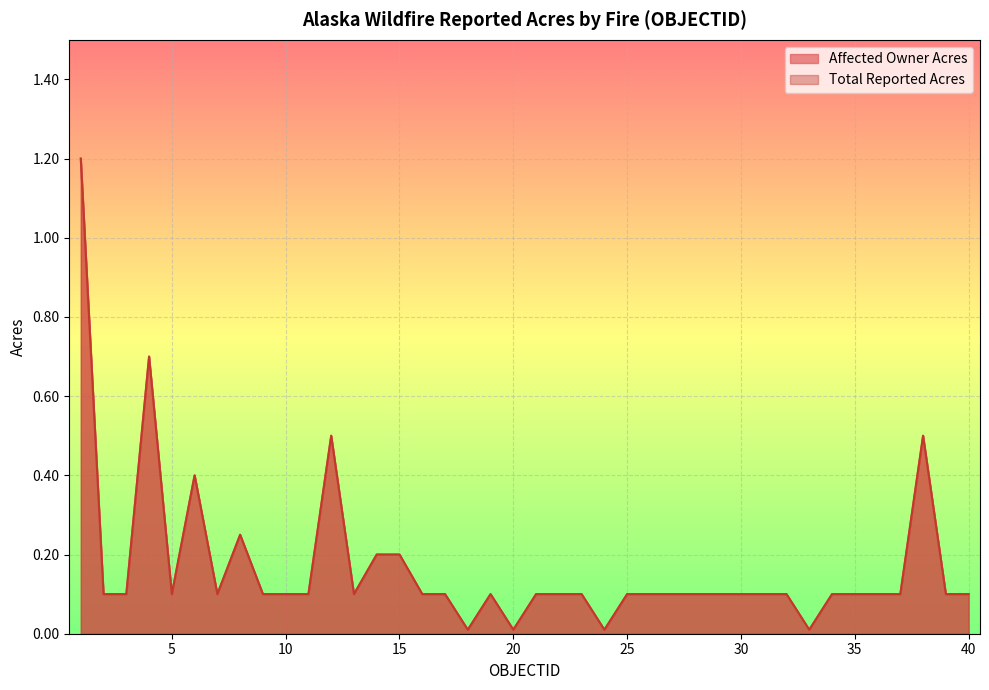

Reading left to right, extract all data points from this chart.

Affected Owner Acres: 1.2	0.1	0.1	0.7	0.1	0.4	0.1	0.2	0.1	0.1	0.1	0.5	0.1	0.2	0.2	0.1	0.1	0.0	0.1	0.0	0.1	0.1	0.1	0.0	0.1	0.1	0.1	0.1	0.1	0.1	0.1	0.1	0.0	0.1	0.1	0.1	0.1	0.5	0.1	0.1
Total Reported Acres: 1.2	0.1	0.1	0.7	0.1	0.4	0.1	0.2	0.1	0.1	0.1	0.5	0.1	0.2	0.2	0.1	0.1	0.0	0.1	0.0	0.1	0.1	0.1	0.0	0.1	0.1	0.1	0.1	0.1	0.1	0.1	0.1	0.0	0.1	0.1	0.1	0.1	0.5	0.1	0.1